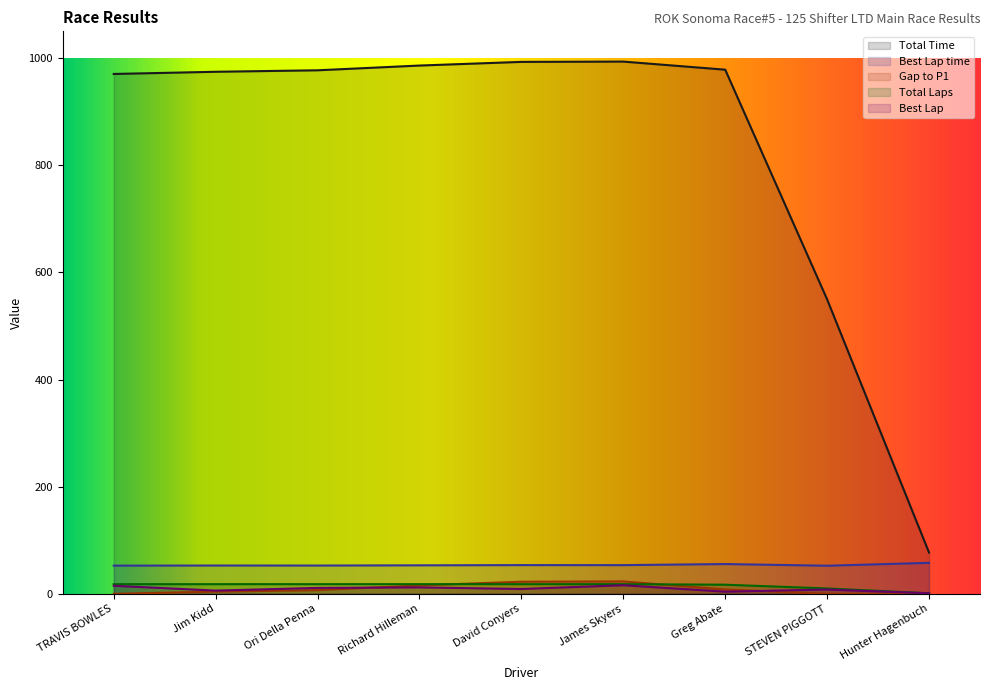

The Best Lap series shows 6.0 at Jim Kidd. True or false?

True